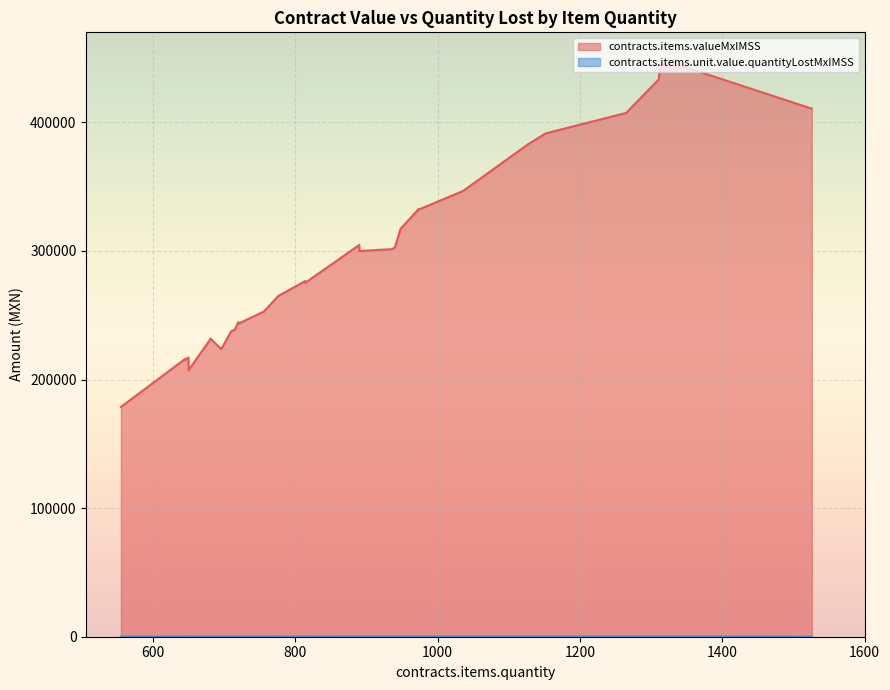

The contracts.items.valueMxIMSS series shows 336339.2 at 681. True or false?

False